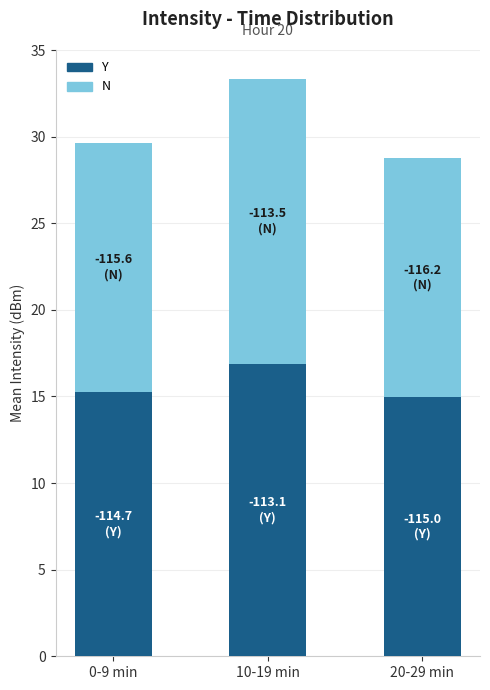

Count the Y values in the range 14 to 16.

2